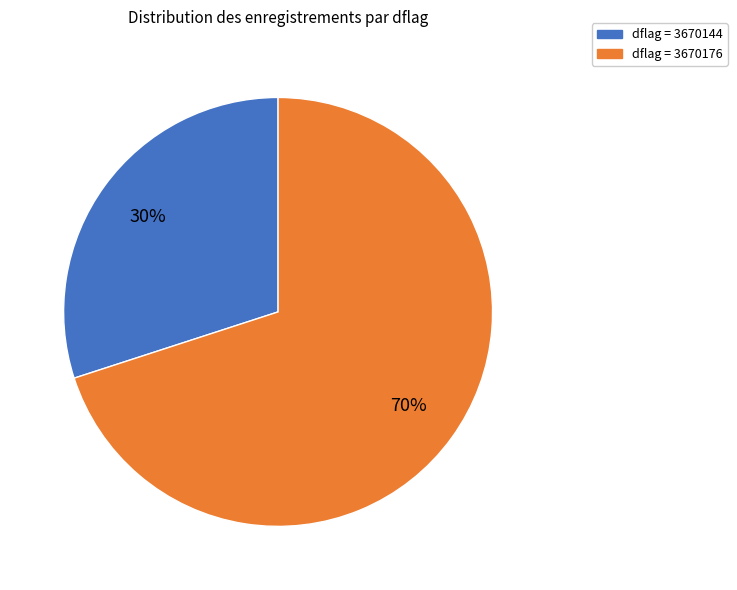

Do dflag = 3670176 and dflag = 3670144 together represent more than half of the pie?

Yes